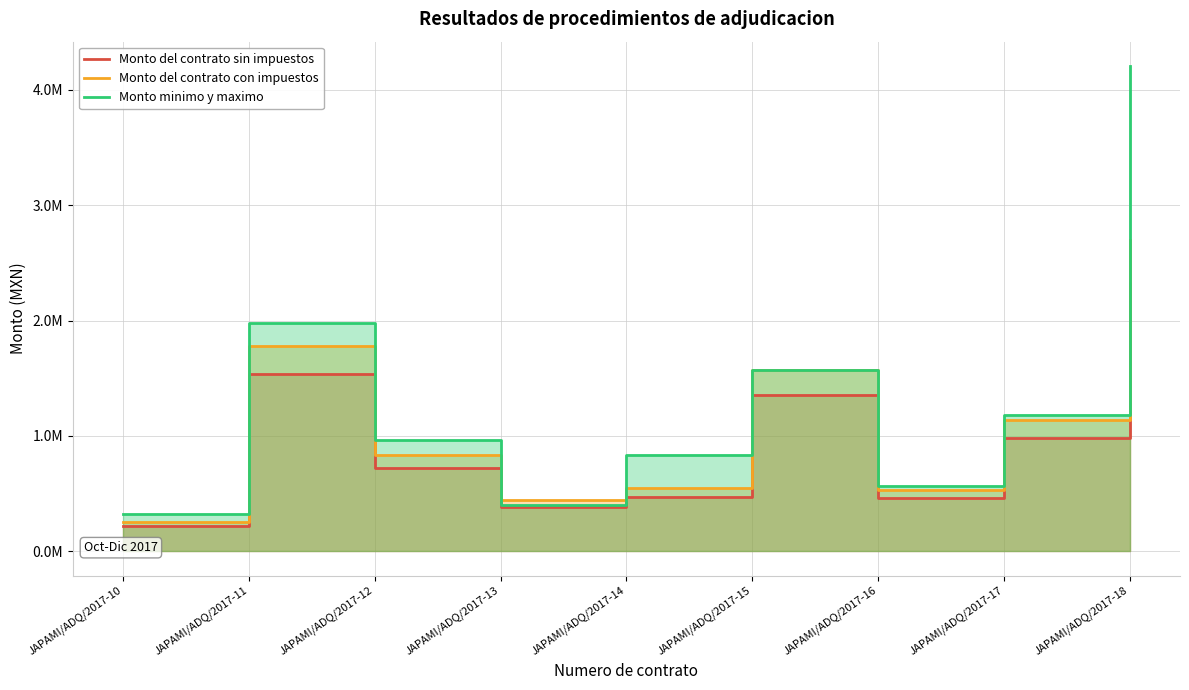

How many lines are shown in the chart?

3